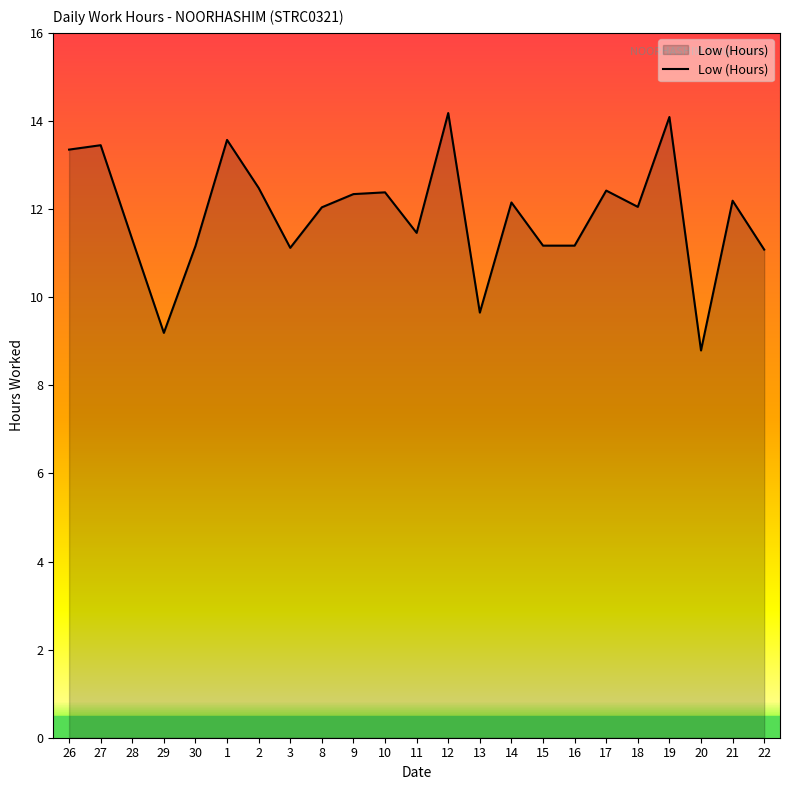

What is the maximum value shown in the chart?

14.2